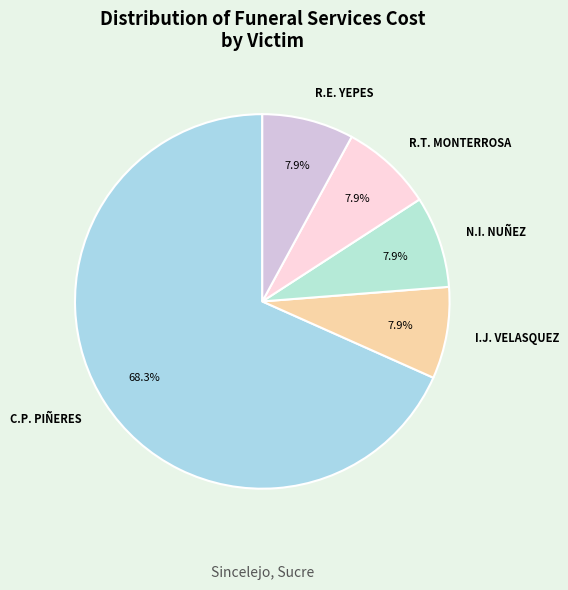

To the nearest percent, what is the average slice percentage?

20%